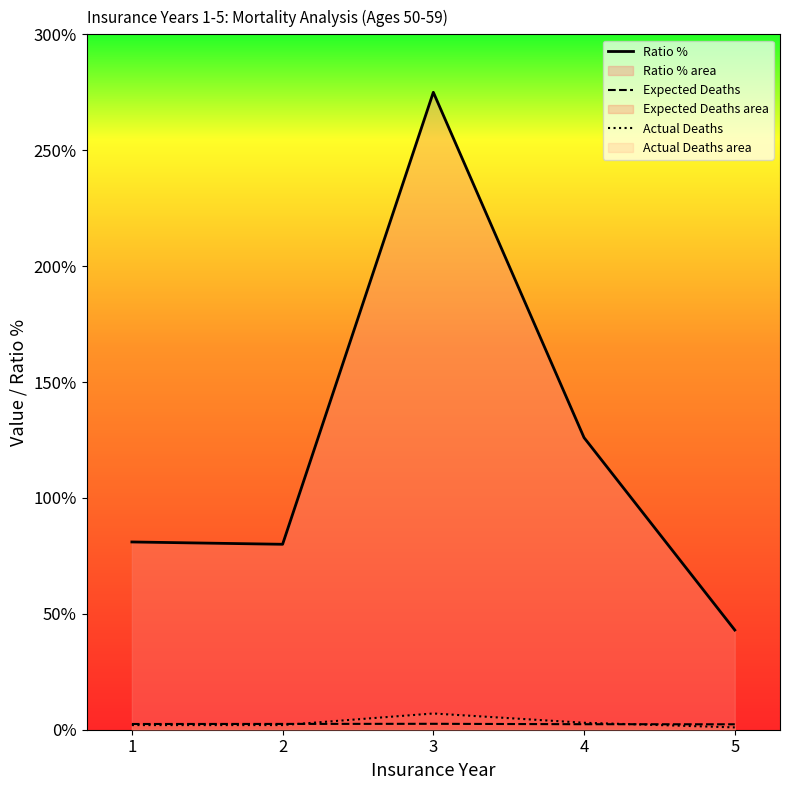

True or false: Ratio % and Expected Deaths intersect in this chart.

False